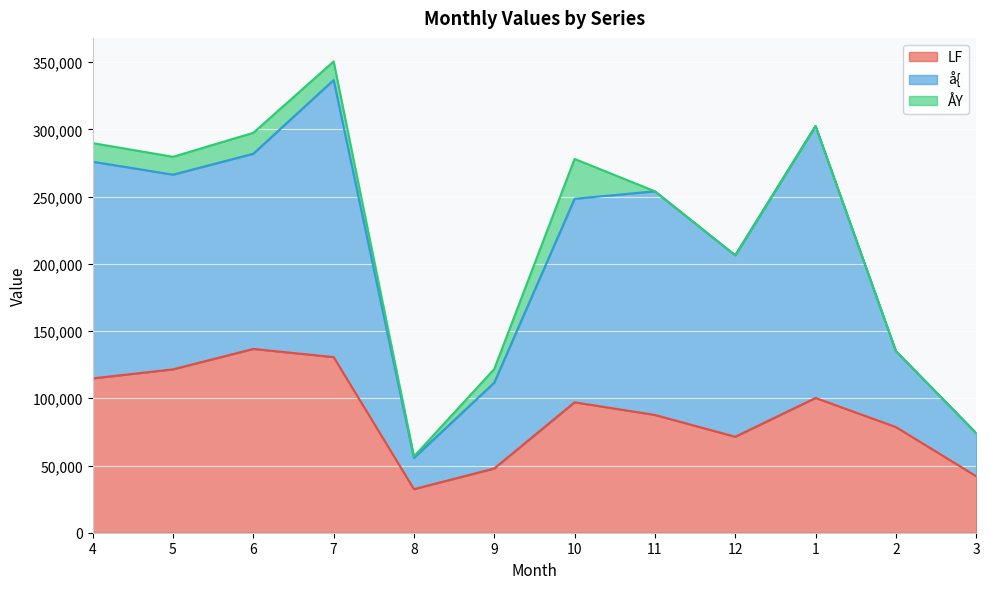

What is the label of the 1st point from the left?

4